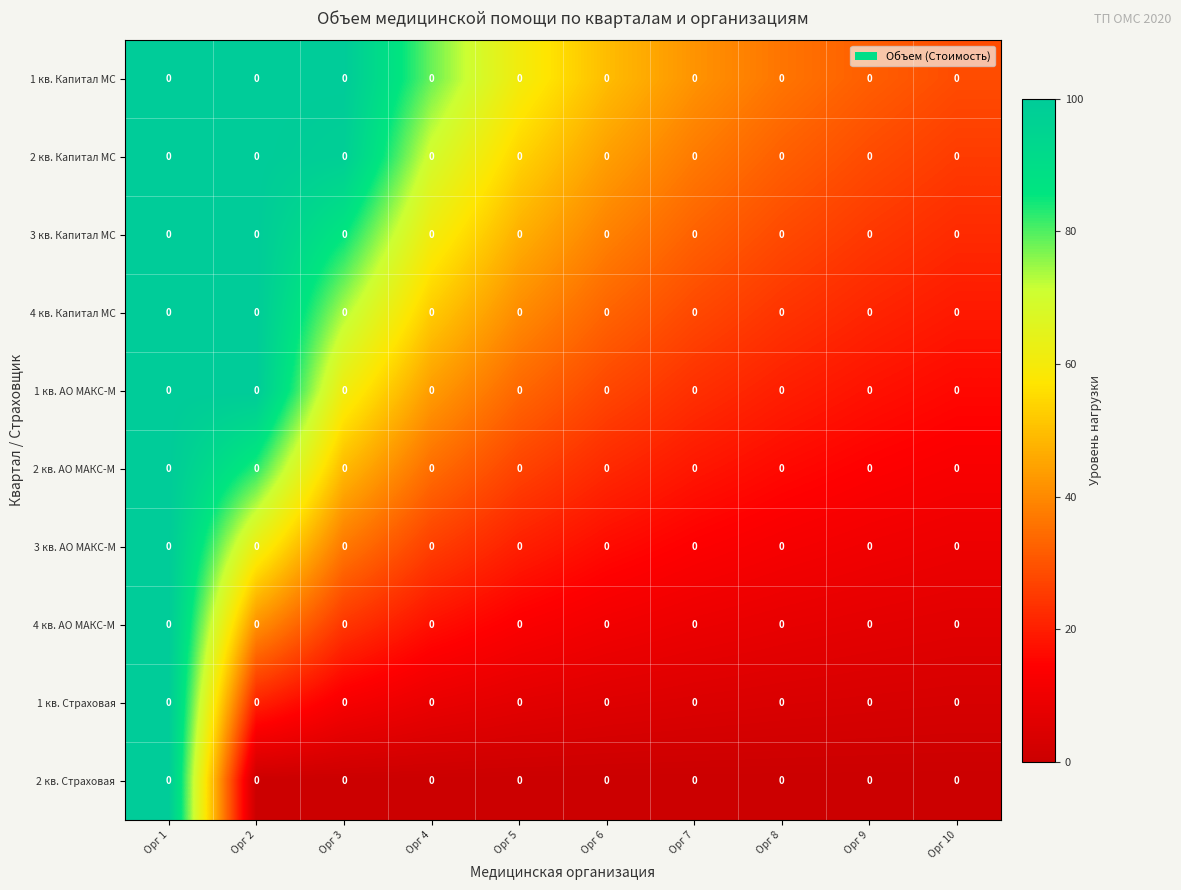

Rank the series by their maximum value, from lowest to highest.

1 кв. Капитал МС, 2 кв. Капитал МС, 3 кв. Капитал МС, 4 кв. Капитал МС, 1 кв. АО МАКС-М, 2 кв. АО МАКС-М, 3 кв. АО МАКС-М, 4 кв. АО МАКС-М, 1 кв. Страховая, 2 кв. Страховая